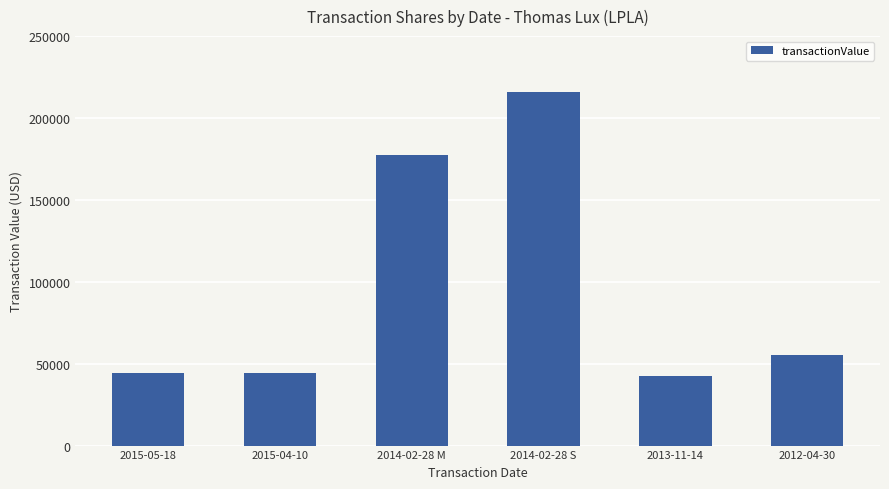

What is the difference between the values at 2013-11-14 and 2012-04-30?

12890